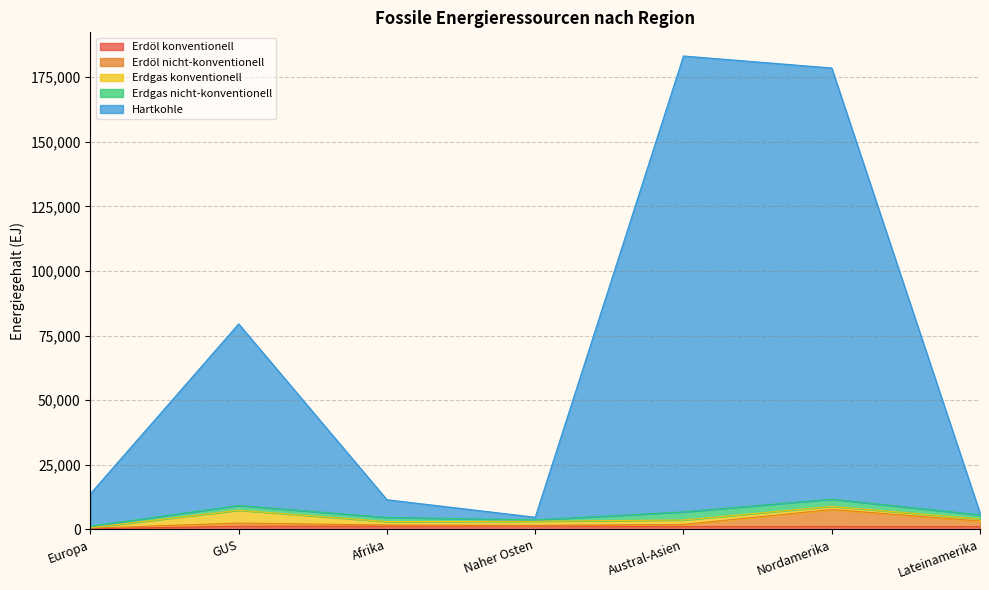

True or false: Erdöl nicht-konventionell and Erdöl konventionell cross at least once.

False